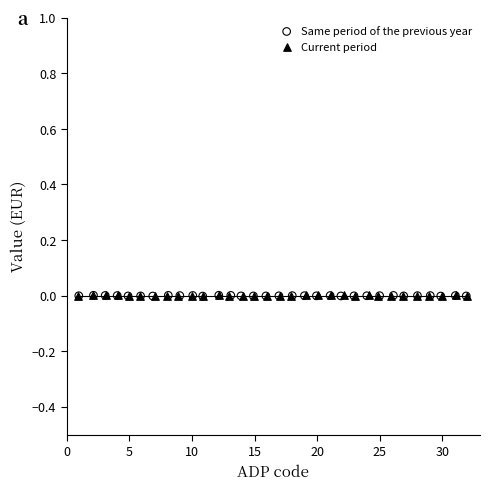

What are all the series names shown in the legend?

Same period of the previous year, Current period